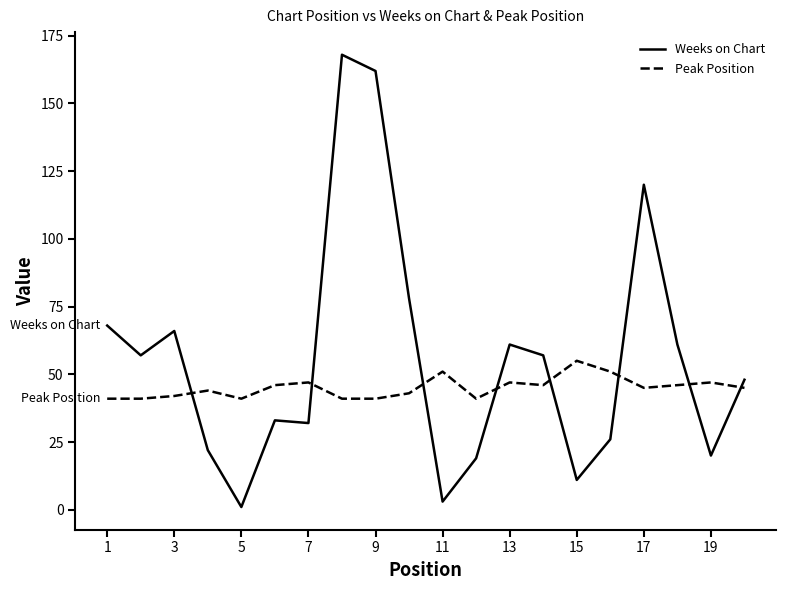

What is the difference between the maximum and minimum values in the Weeks on Chart series?

167